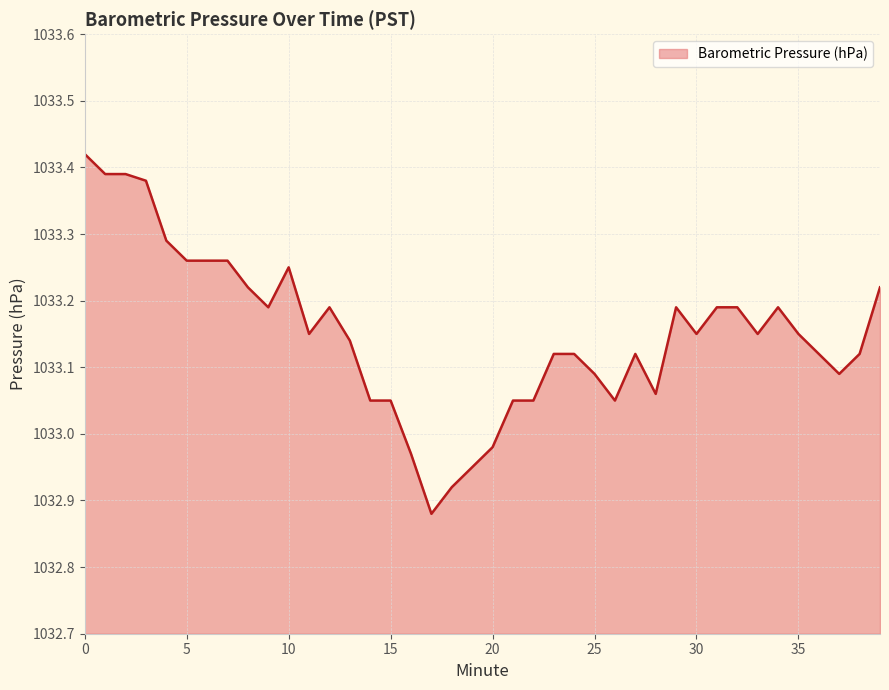

What is the difference between the maximum and minimum values?

0.5